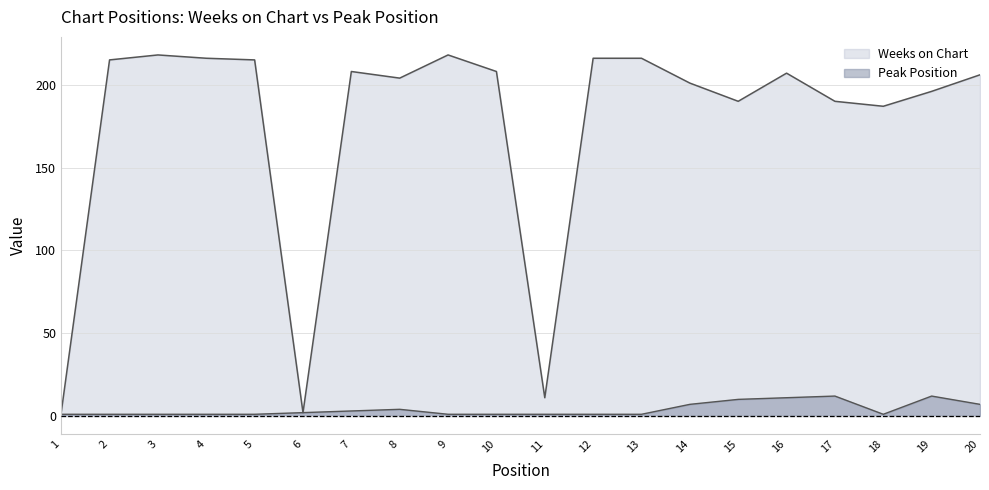

Reading left to right, transcribe all the data shown in this chart.

Weeks on Chart: 2	215	218	216	215	2	208	204	218	208	11	216	216	201	190	207	190	187	196	206
Peak Position: 1	1	1	1	1	2	3	4	1	1	1	1	1	7	10	11	12	1	12	7